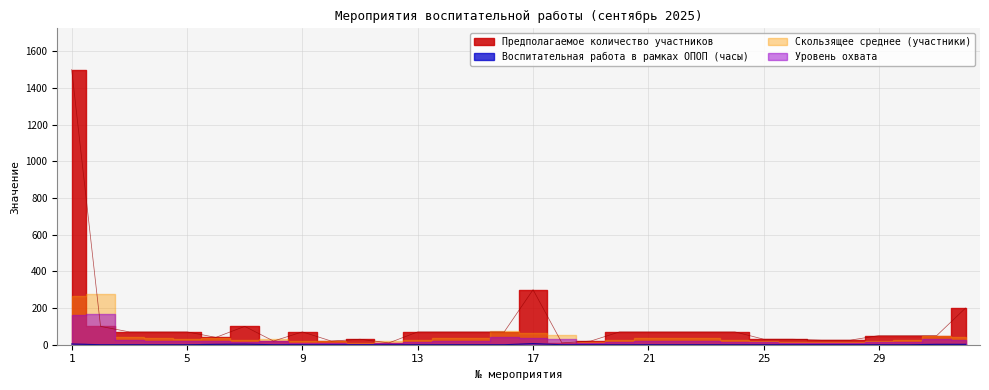

What is the difference between the Воспитательная работа в рамках ОПОП (часы) values at 1 and 27?

4